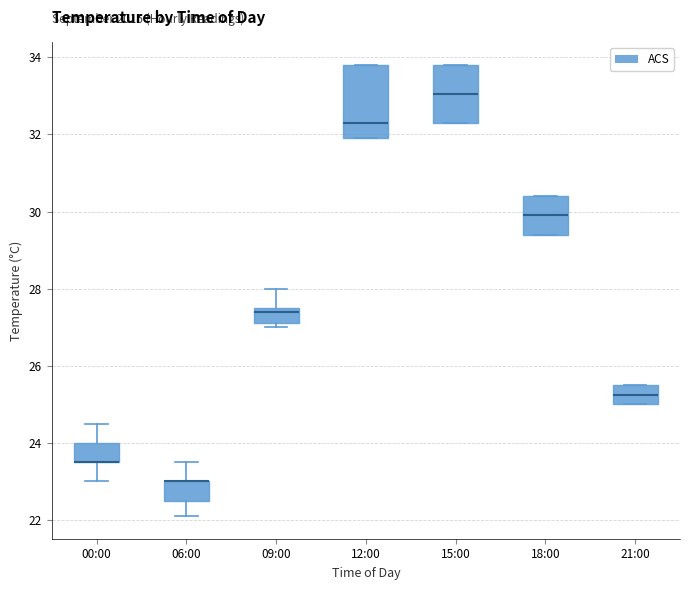

Where is the upper edge of the box for 06:00 on the y-axis? The values are not printed on the chart, so give them approximately, as read against the axis.

23.0